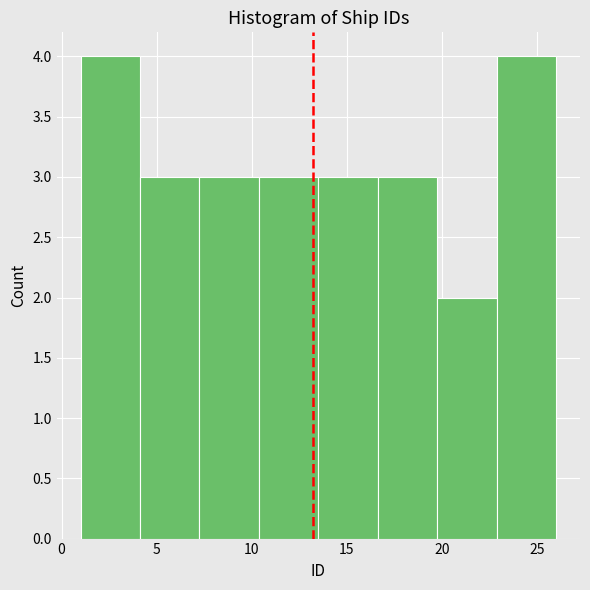

Reading left to right, transcribe this chart: for each bar, give the range it covers on the x-axis and its height. Neither the bar edges nor the heights are printed on the chart, so give them approximately, as read against the axes.

1.0 to 4.0: 4
4.0 to 7.5: 3
7.5 to 10.5: 3
10.5 to 13.5: 3
13.5 to 16.5: 3
16.5 to 20.0: 3
20.0 to 23.0: 2
23.0 to 26.0: 4